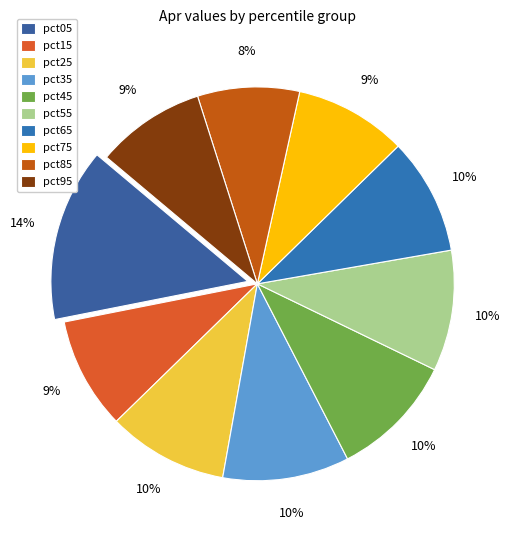

How many segments does this pie chart have?

10